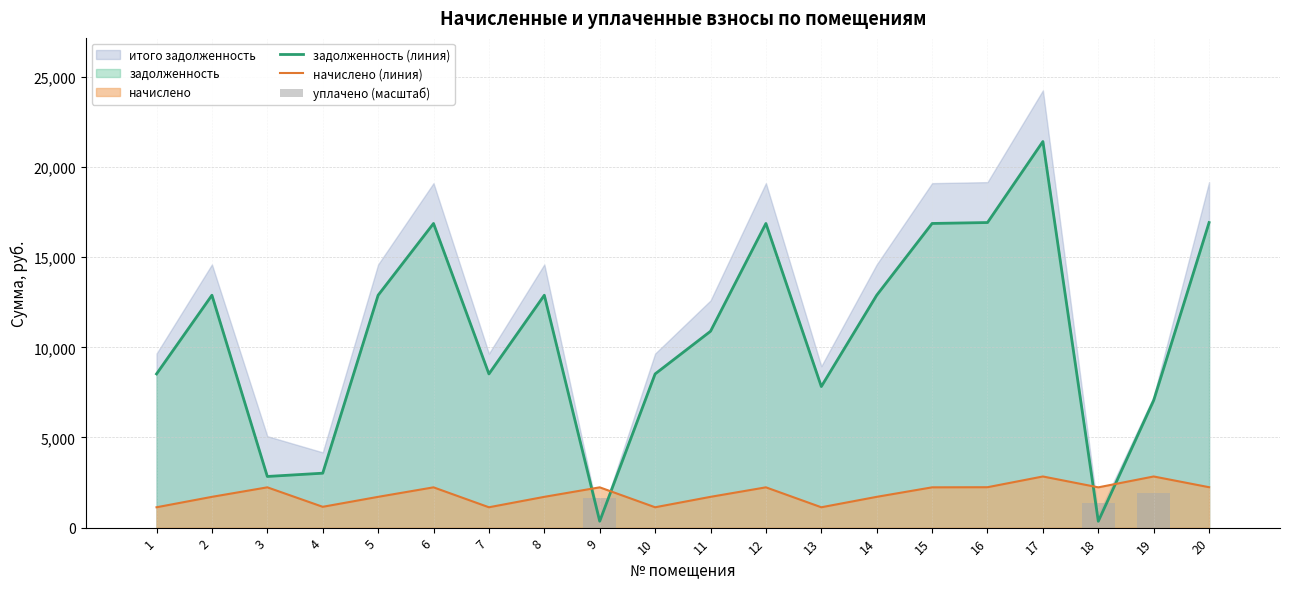

What is the value of the задолженность (линия) bar at the 20th from the left?

16923.1